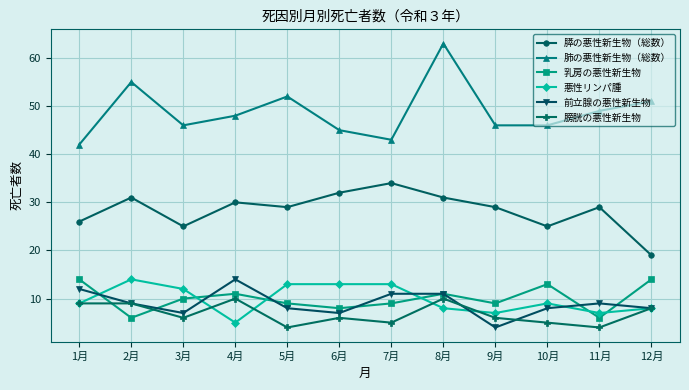

Reading left to right, transcribe all the data shown in this chart.

膵の悪性新生物（総数）: 26	31	25	30	29	32	34	31	29	25	29	19
肺の悪性新生物（総数）: 42	55	46	48	52	45	43	63	46	46	49	51
乳房の悪性新生物: 14	6	10	11	9	8	9	11	9	13	6	14
悪性リンパ腫: 9	14	12	5	13	13	13	8	7	9	7	8
前立腺の悪性新生物: 12	9	7	14	8	7	11	11	4	8	9	8
膀胱の悪性新生物: 9	9	6	10	4	6	5	10	6	5	4	8